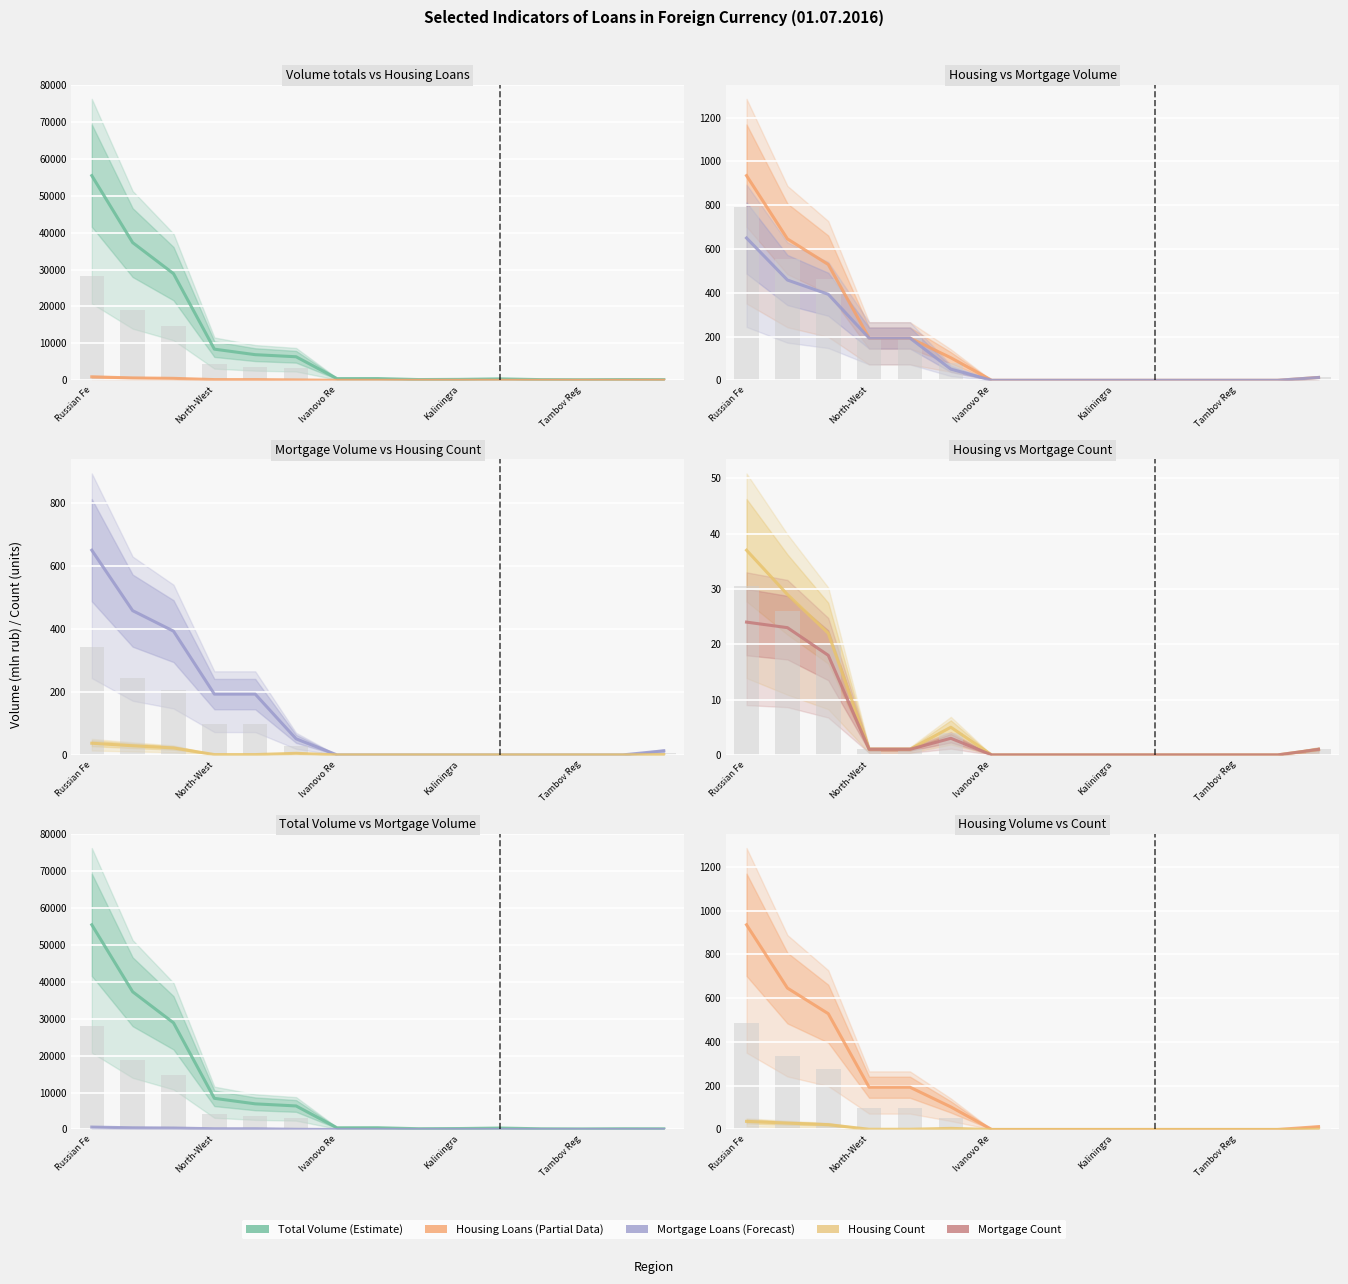

Reading right to left, extract all data points from this chart.

Volume of Loans Total (mln rub): 181	193	149	179	387	252	200	470	460	6372	6940	8433	28881	37288	55424
Housing Loans Volume (mln rub): 13	0	0	0	0	0	0	0	0	103	193	193	529	646	935
Mortgage Loans Volume (mln rub): 13	0	0	0	0	0	0	0	0	51	193	193	393	458	650
Housing Loans Count (units): 1	0	0	0	0	0	0	0	0	5	1	1	22	29	37
Mortgage Loans Count (units): 1	0	0	0	0	0	0	0	0	3	1	1	18	23	24